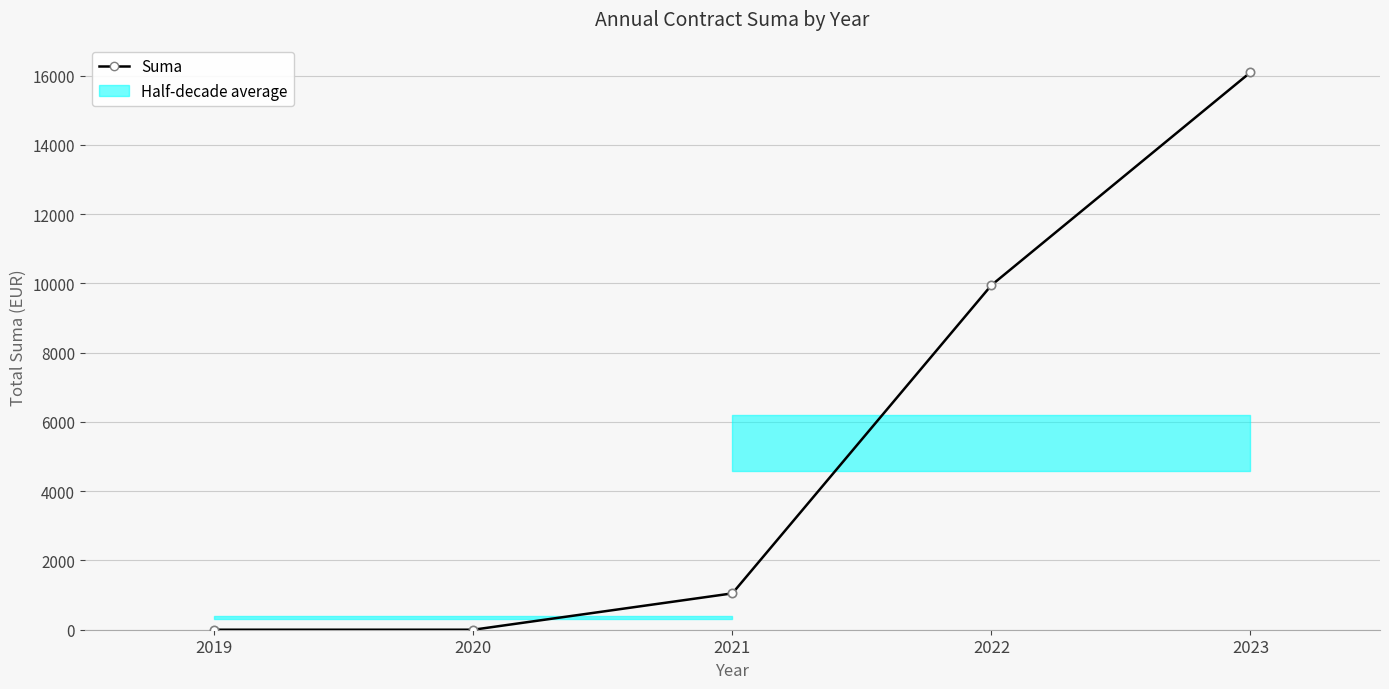

Rank the categories by value from lowest to highest.

2019, 2020, 2021, 2022, 2023